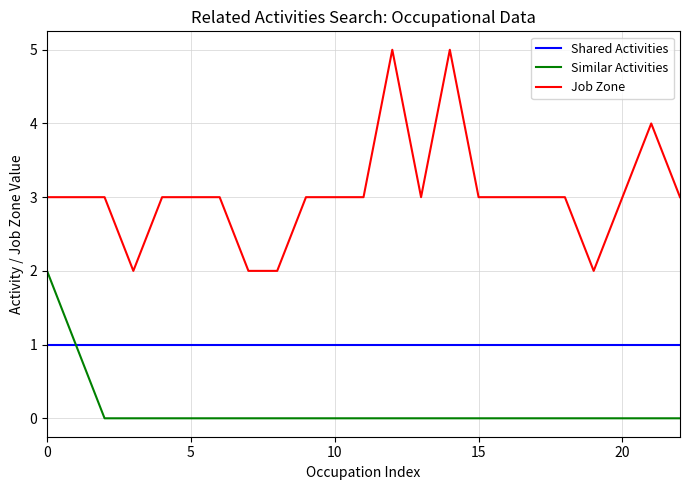

Which series has the widest spread of values?

Job Zone